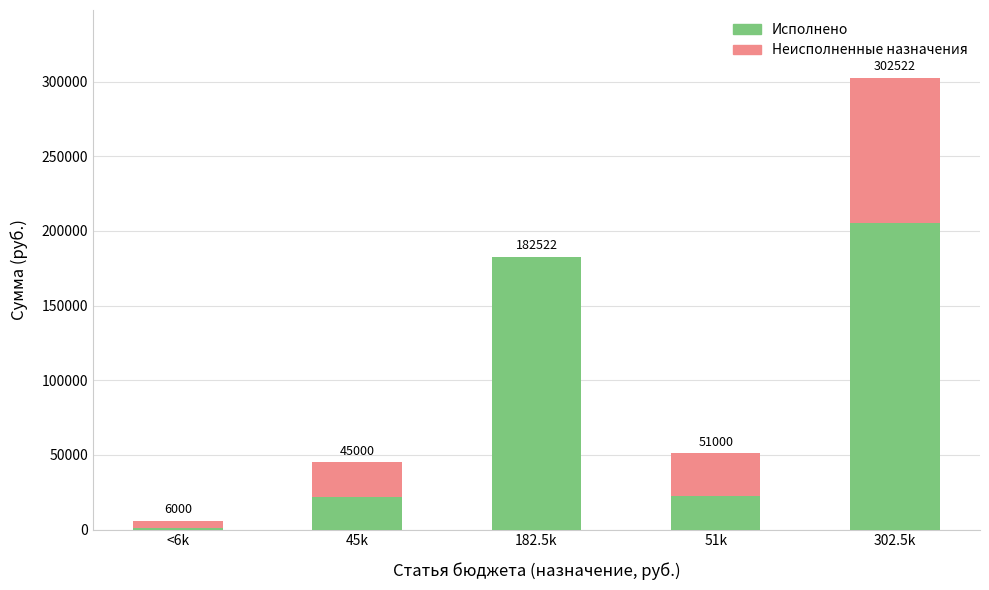

What is the average value of the Неисполненные назначения series?

30814.7